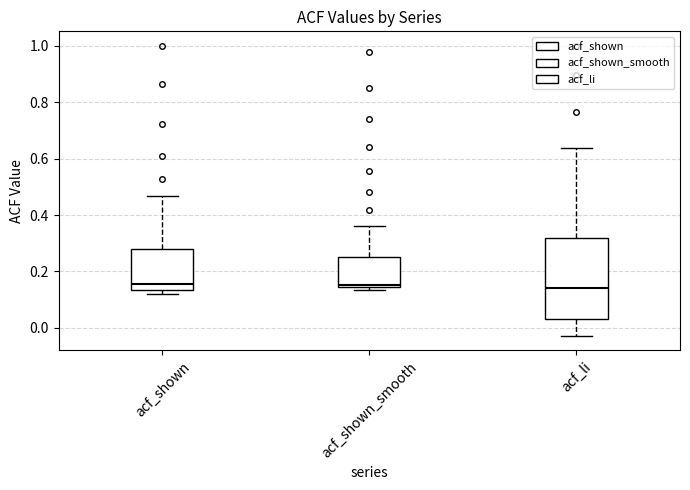

Where is the lower edge of the box for acf_li on the y-axis? The values are not printed on the chart, so give them approximately, as read against the axis.

0.04